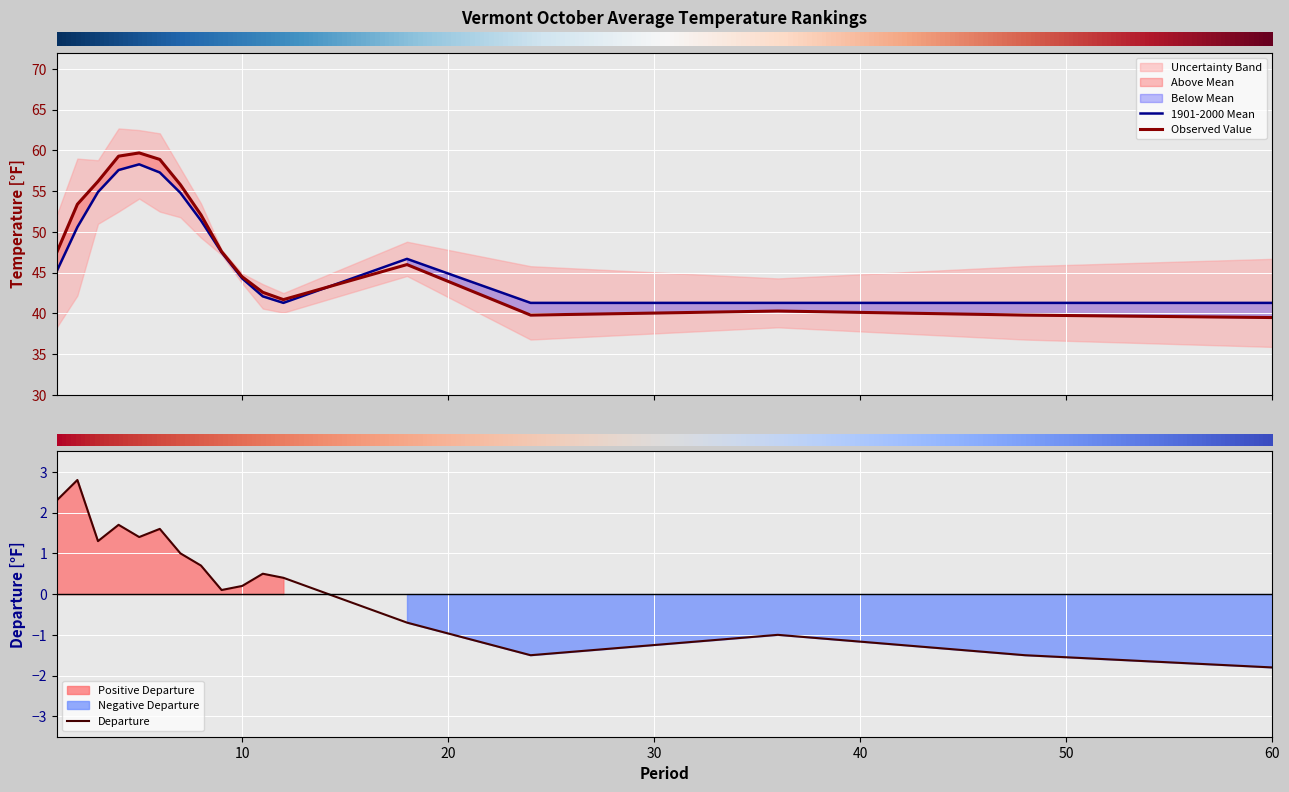

Reading right to left, transcribe all the data shown in this chart.

1901-2000 Mean: 16=41.3	15=41.3	14=41.3	13=41.3	12=46.7	11=41.3	10=42.1	9=44.3	8=47.5	7=51.4	60=54.8	50=57.3	40=58.3	30=57.6	20=54.9	10=50.6	0=45.2
Observed Value: 16=39.5	15=39.8	14=40.3	13=39.8	12=46.0	11=41.7	10=42.6	9=44.5	8=47.6	7=52.1	60=55.8	50=58.9	40=59.7	30=59.3	20=56.2	10=53.4	0=47.5
Departure: 16=-1.8	15=-1.5	14=-1.0	13=-1.5	12=-0.7	11=0.4	10=0.5	9=0.2	8=0.1	7=0.7	60=1.0	50=1.6	40=1.4	30=1.7	20=1.3	10=2.8	0=2.3